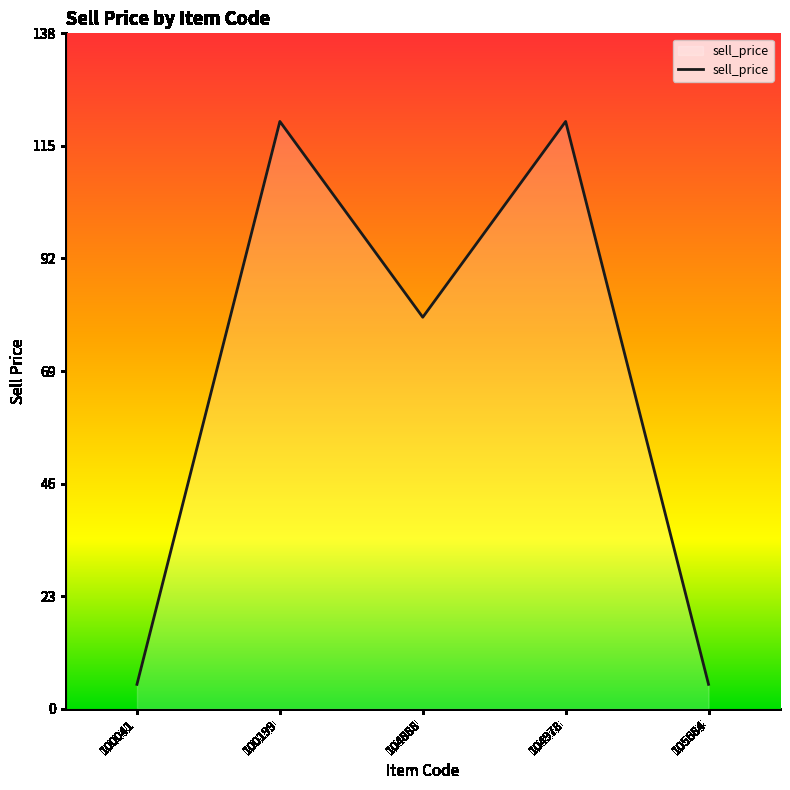

How many interior local peaks (higher than both neighbors) does the data have?

2